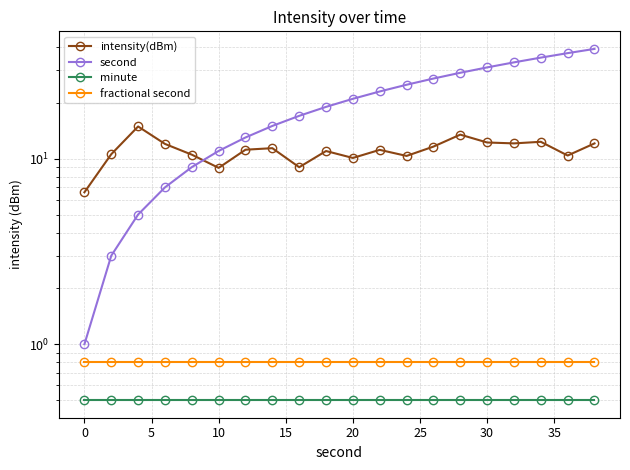

Reading left to right, what are all the values shown in this chart?

intensity(dBm): 6.6	10.6	14.9	12.0	10.5	8.9	11.2	11.4	9.0	11.0	10.1	11.1	10.3	11.6	13.5	12.2	12.1	12.3	10.4	12.1
second: 1.0	3.0	5.0	7.0	9.0	11.0	13.0	15.0	17.0	19.0	21.0	23.0	25.0	27.0	29.0	31.0	33.0	35.0	37.0	39.0
minute: 0.5	0.5	0.5	0.5	0.5	0.5	0.5	0.5	0.5	0.5	0.5	0.5	0.5	0.5	0.5	0.5	0.5	0.5	0.5	0.5
fractional second: 0.8	0.8	0.8	0.8	0.8	0.8	0.8	0.8	0.8	0.8	0.8	0.8	0.8	0.8	0.8	0.8	0.8	0.8	0.8	0.8